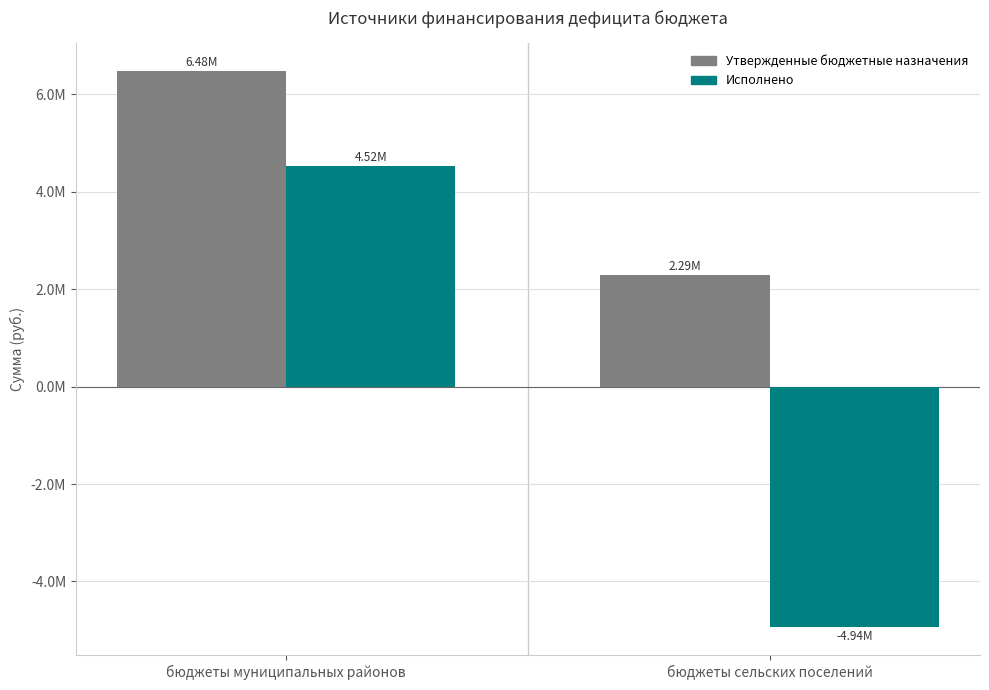

What are all the series names shown in the legend?

Утвержденные бюджетные назначения, Исполнено